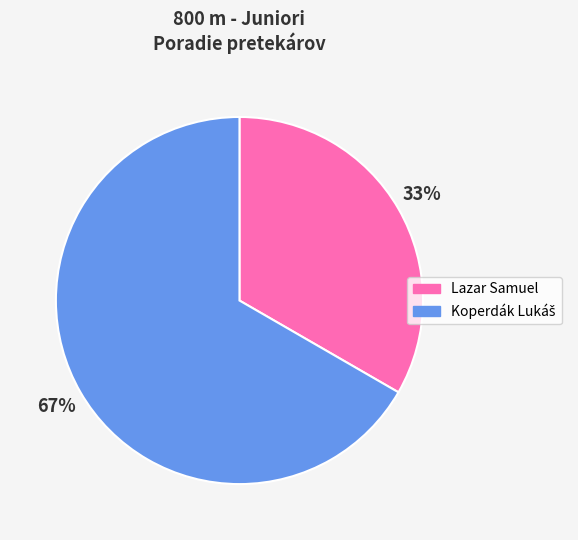

The Lazar Samuel slice represents 23% of the pie. True or false?

False